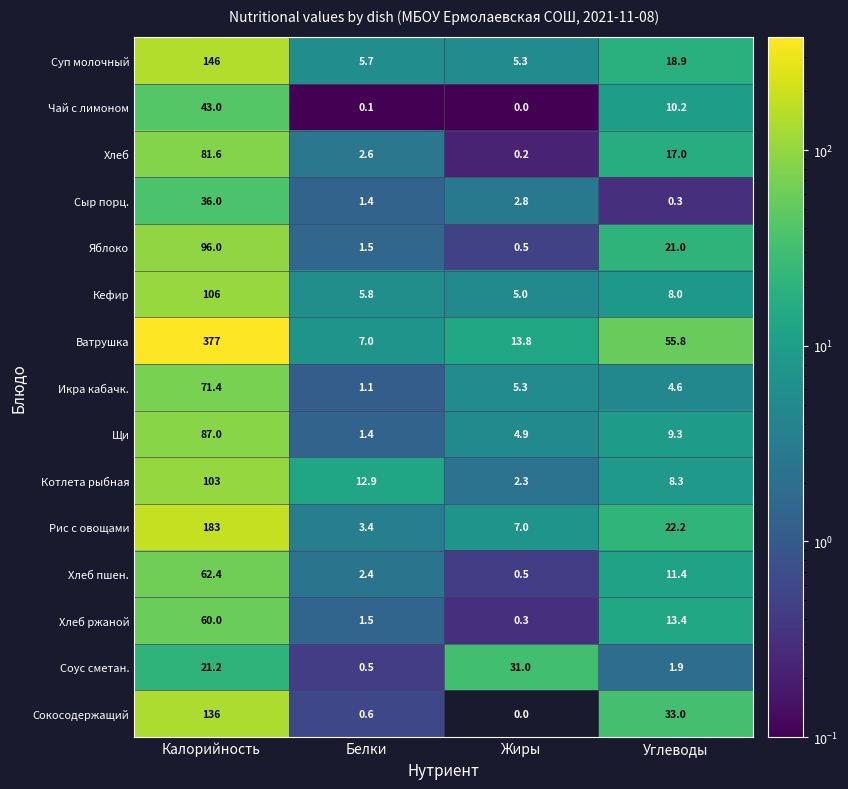

What is the sum of the Ватрушка values at Калорийность and Белки?

384.0